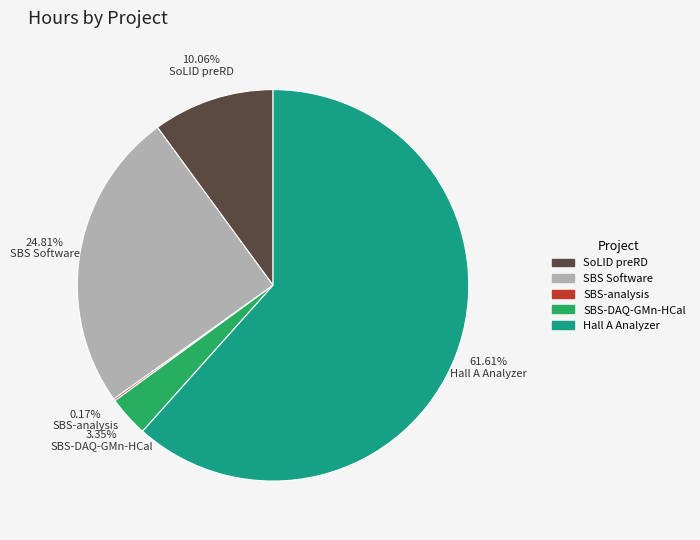

Is there a majority slice in this chart?

Yes